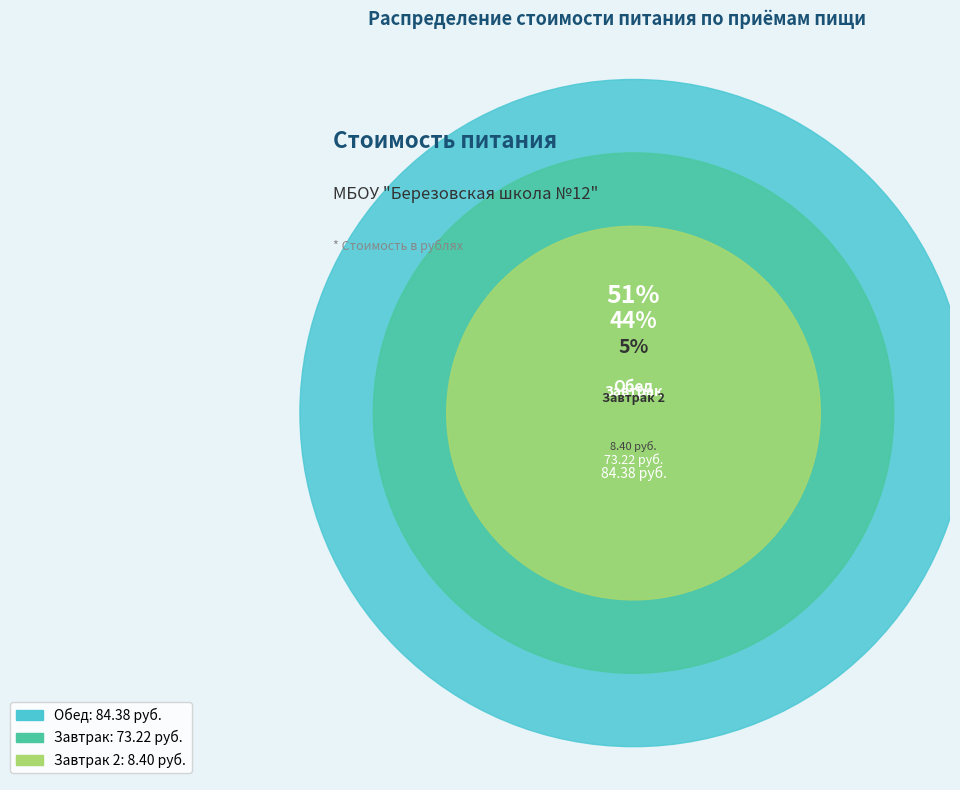

To the nearest percent, what percentage of the pie is Обед?

51%